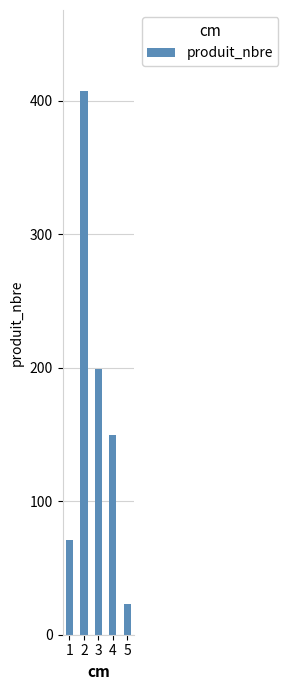

Which has a higher value, 4 or 5?

4